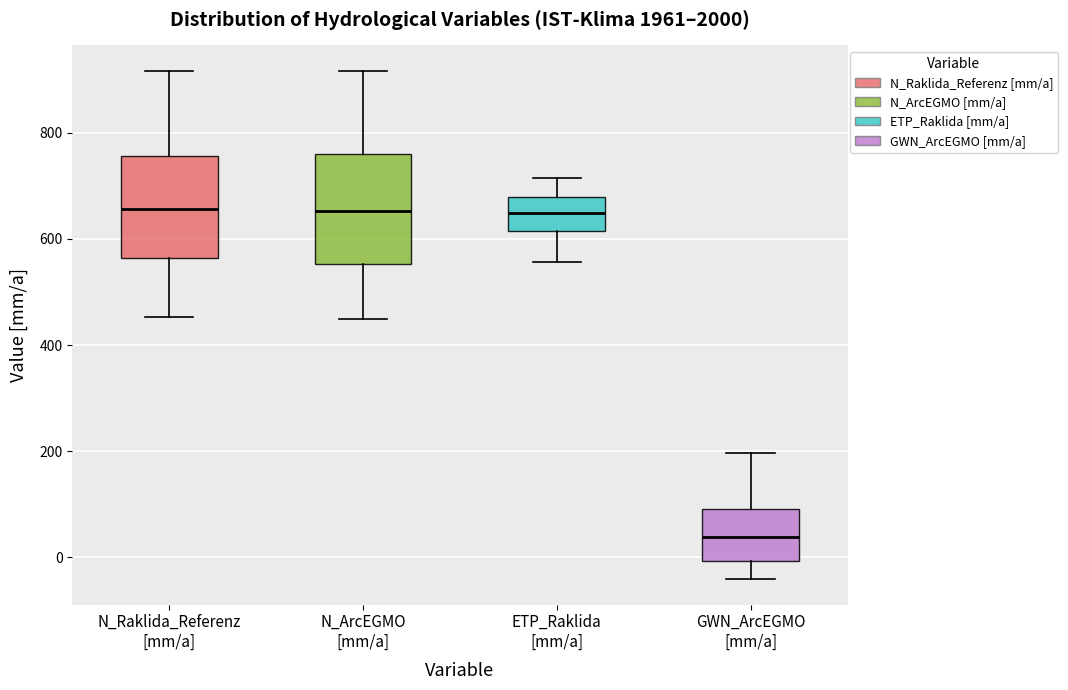

Reading left to right, read every box against the y-axis: the position of its median line, the range the box covers, and the ends of its whiskers. The values are not printed on the chart, so give them approximately, as read against the axis.

N_Raklida_Referenz [mm/a]: median 660, box 560 to 760, whiskers 460 to 920
N_ArcEGMO [mm/a]: median 660, box 560 to 760, whiskers 440 to 920
ETP_Raklida [mm/a]: median 640, box 620 to 680, whiskers 560 to 720
GWN_ArcEGMO [mm/a]: median 40, box 0 to 100, whiskers -40 to 200